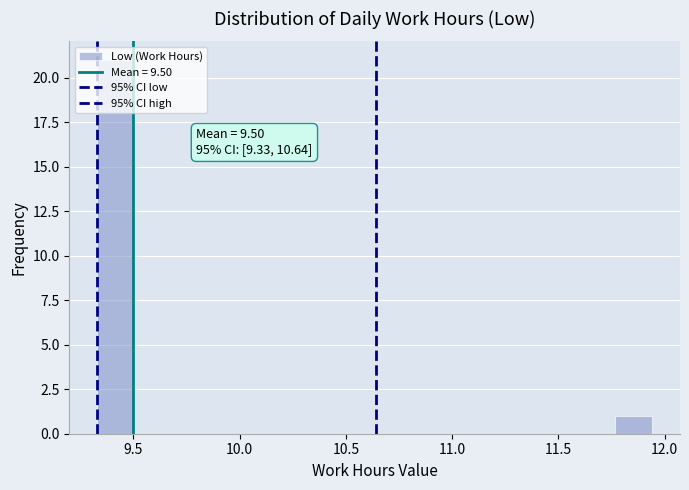

Around what value on the x-axis is the tallest bar? Give the approximate position of its centre, as read against the axis.

9.40